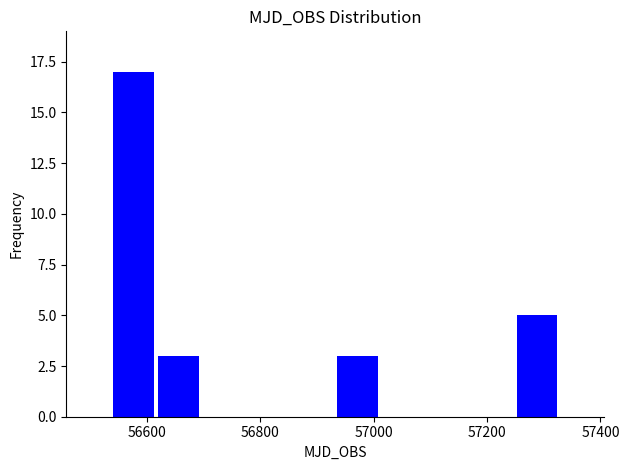

Around what value on the x-axis is the tallest bar? Give the approximate position of its centre, as read against the axis.

56580